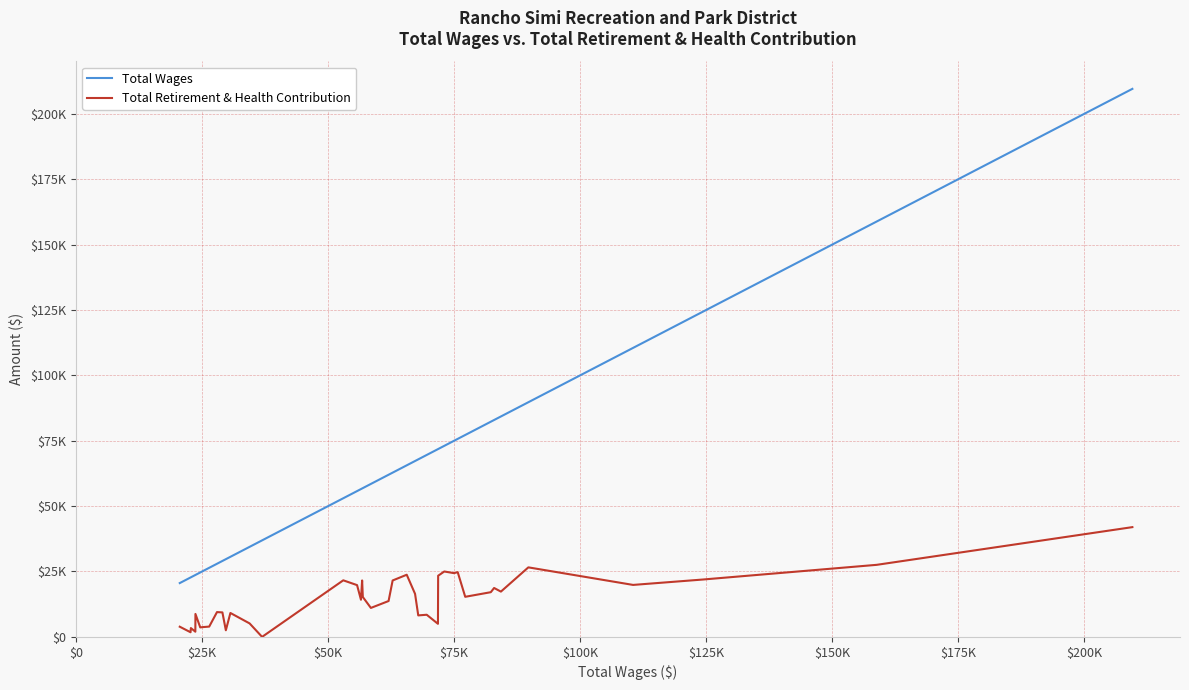

True or false: Total Retirement & Health Contribution has more than 2 interior local peaks.

True